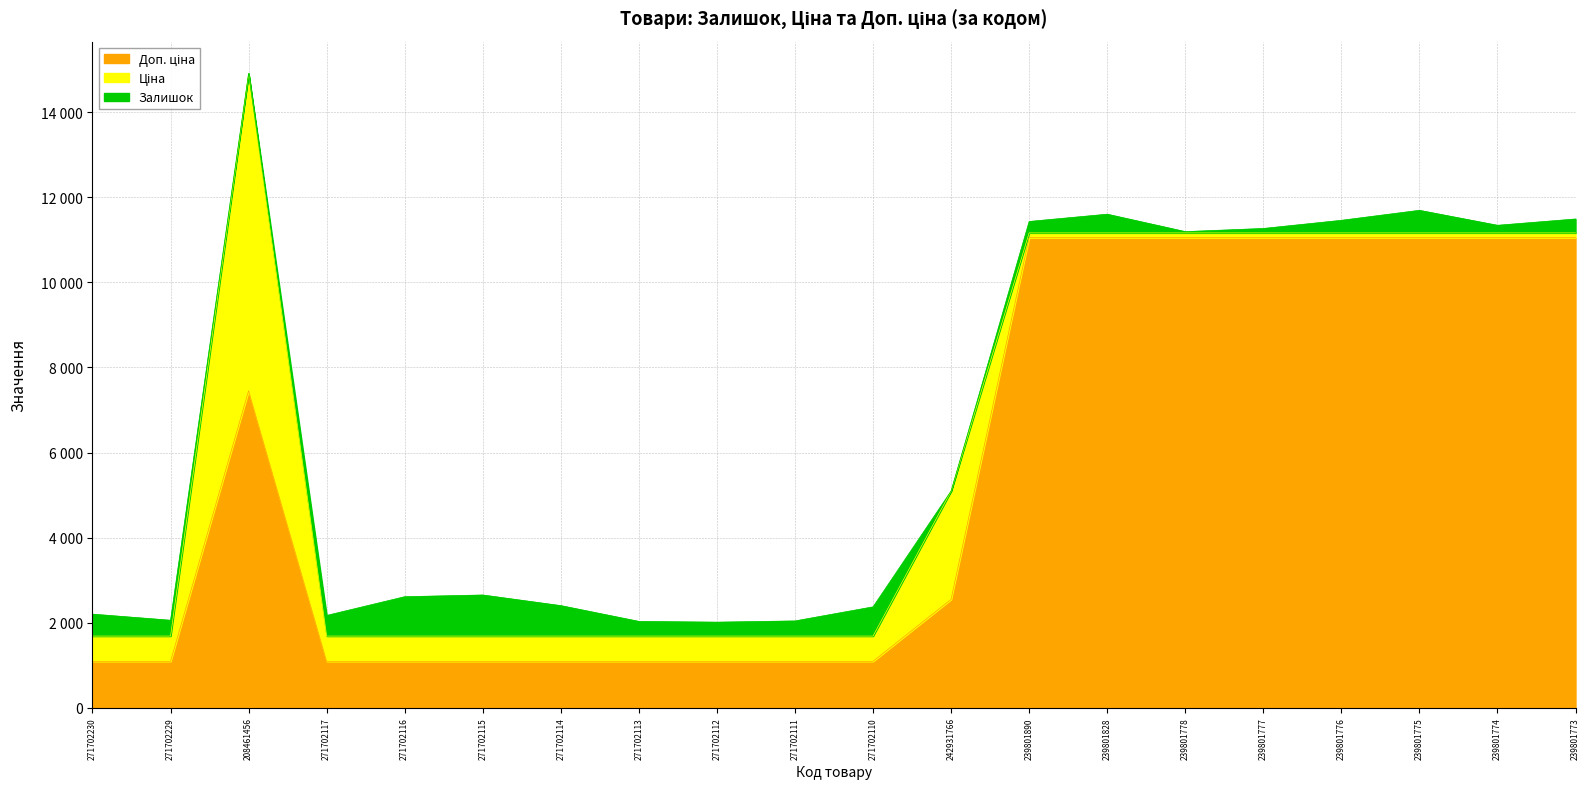

Count the number of categories in the chart.

20